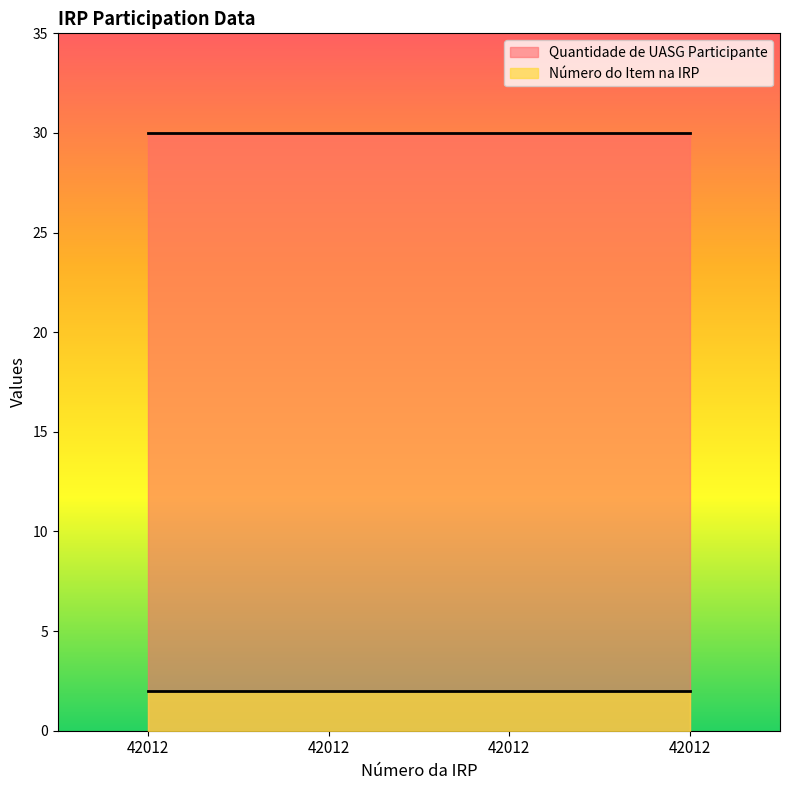

What is the difference between the highest and lowest values at 42012?

28